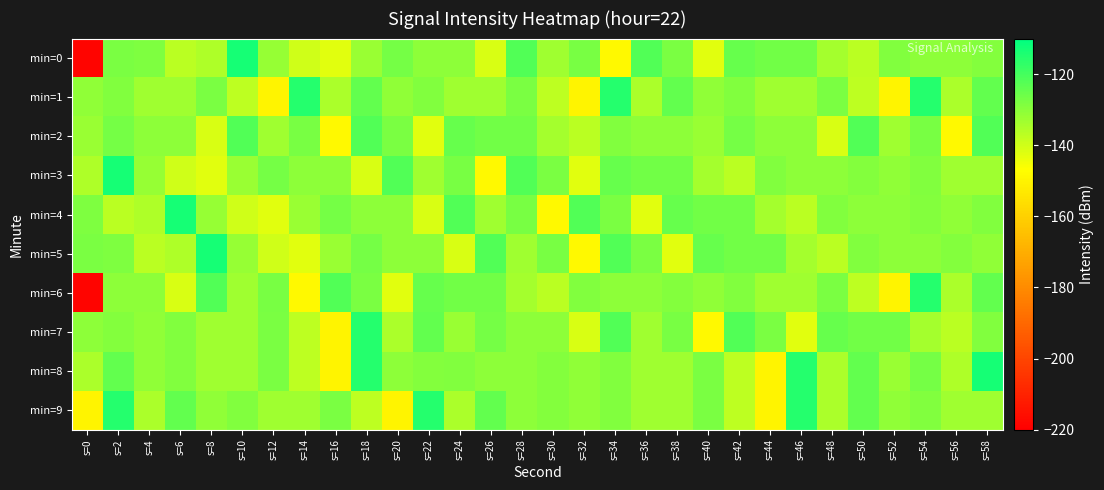

How many series are shown in this chart?

10